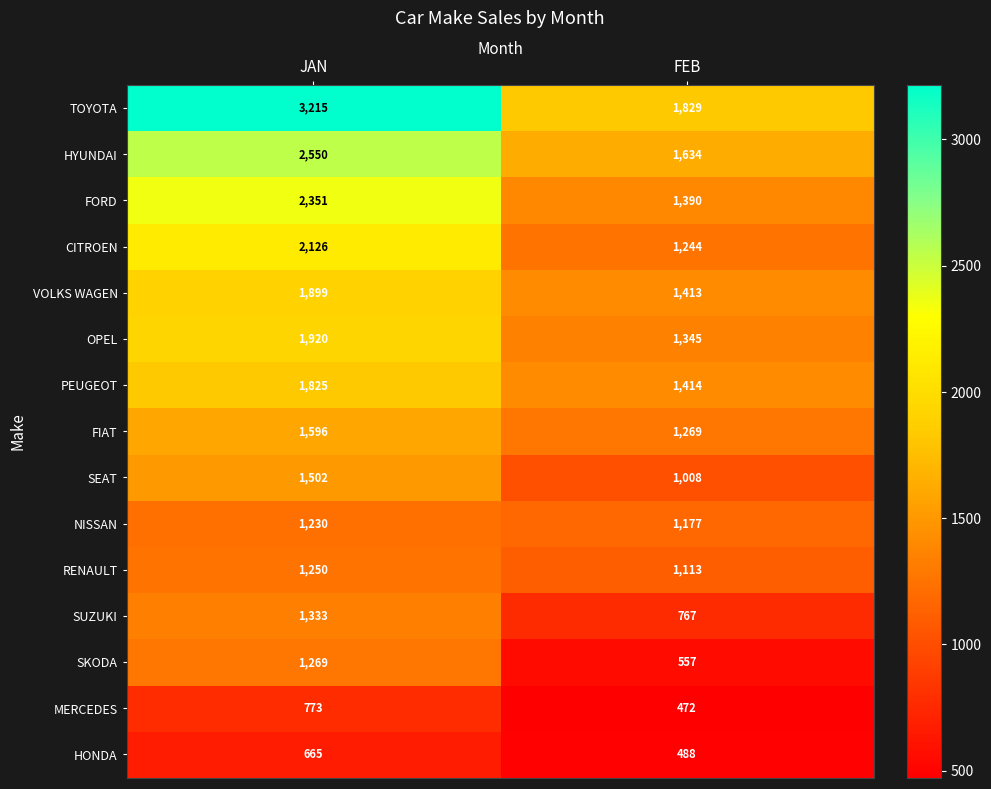

True or false: TOYOTA has a value of 1544 at JAN.

False